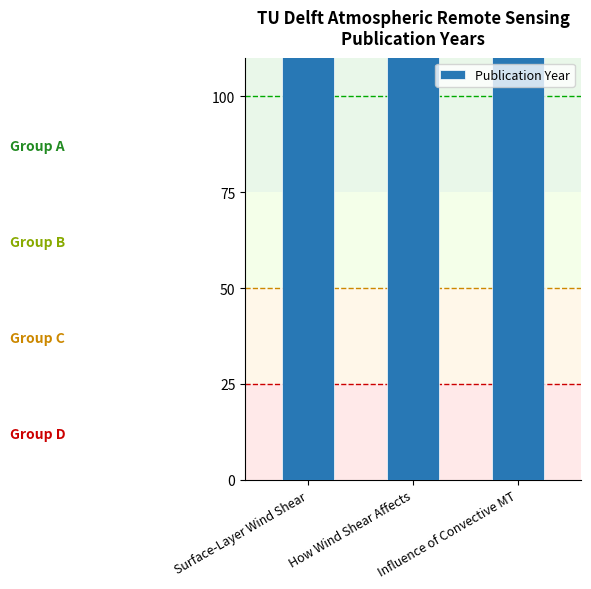

List the labels in order of value, largest first.

Surface-Layer Wind Shear, How Wind Shear Affects, Influence of Convective MT